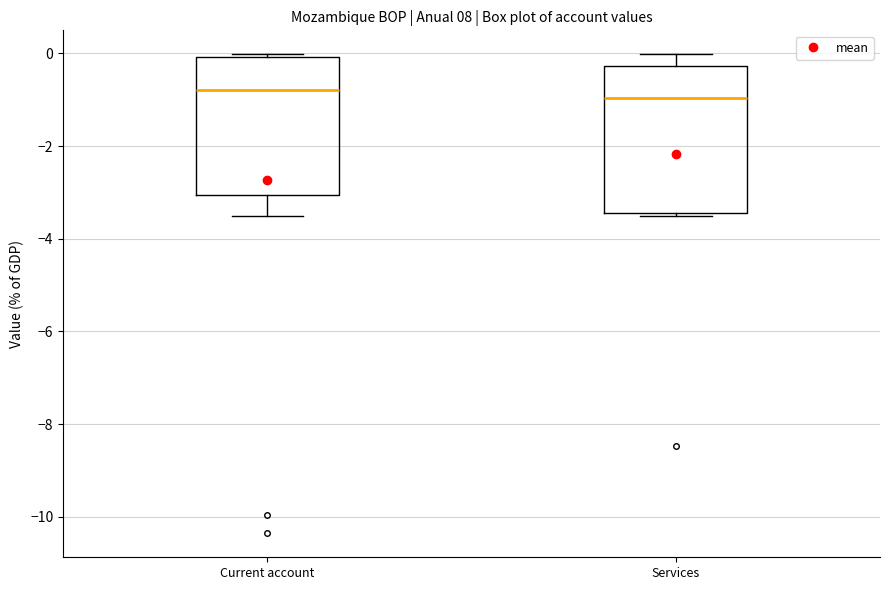

Comparing the boxes themselves (not the whiskers), which one is the tallest?

Services